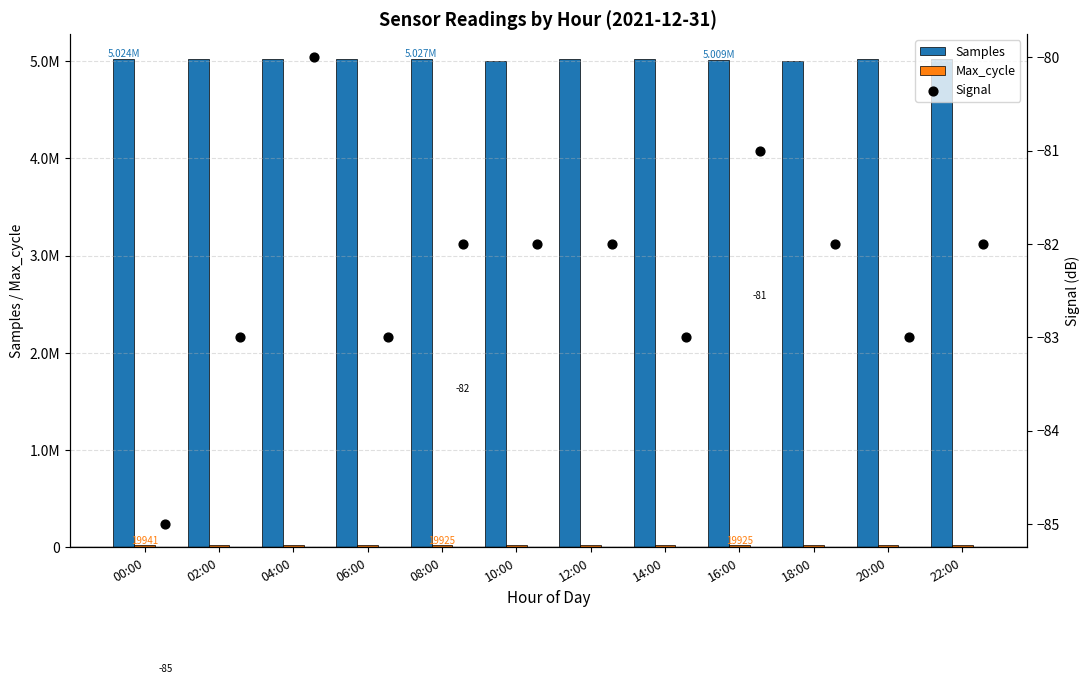

Which series contains the lowest Y value?

Signal